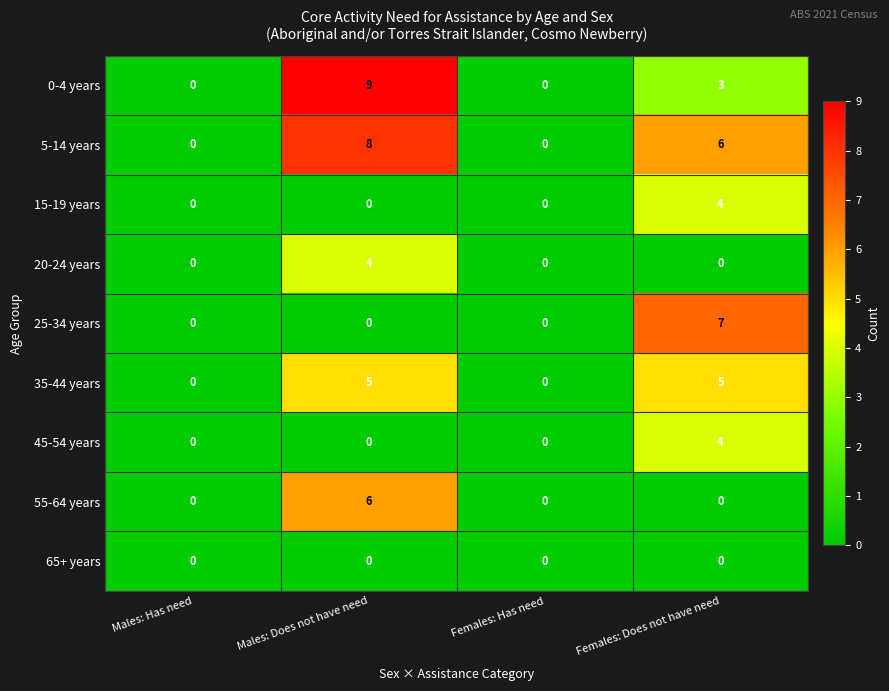

Which series has the largest total across all categories?

5-14 years